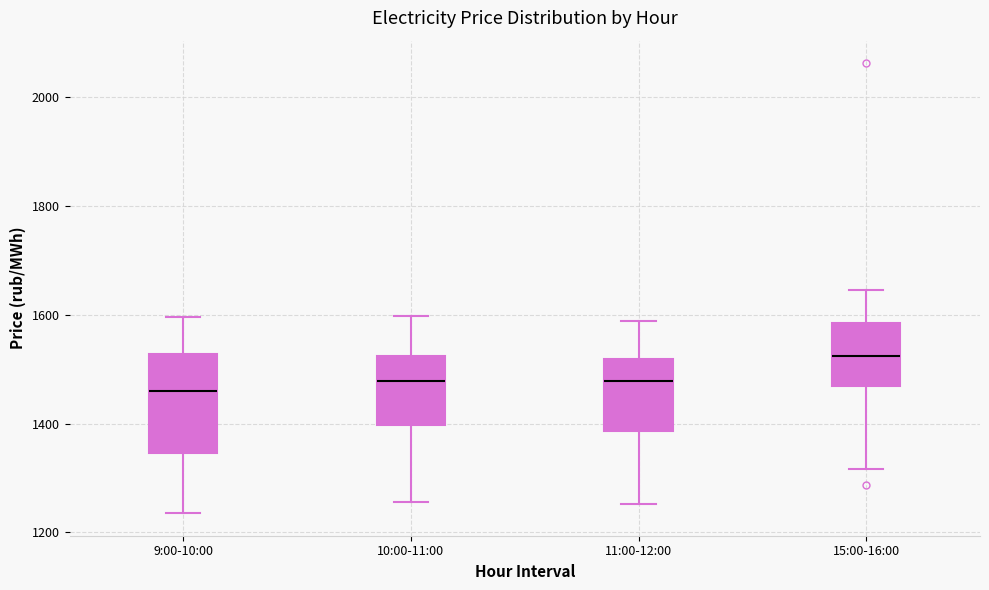

Reading left to right, read every box against the y-axis: the position of its median line, the range the box covers, and the ends of its whiskers. The values are not printed on the chart, so give them approximately, as read against the axis.

9:00-10:00: median 1460, box 1340 to 1520, whiskers 1240 to 1600
10:00-11:00: median 1480, box 1400 to 1520, whiskers 1260 to 1600
11:00-12:00: median 1480, box 1380 to 1520, whiskers 1260 to 1580
15:00-16:00: median 1520, box 1460 to 1580, whiskers 1320 to 1640